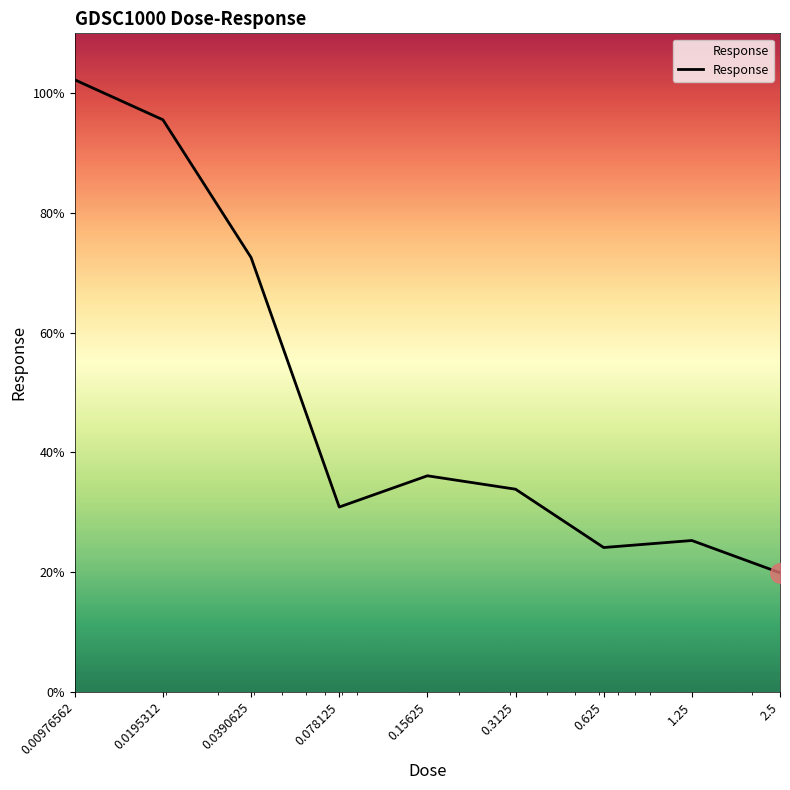

What is the difference between the second highest and minimum values?

75.7